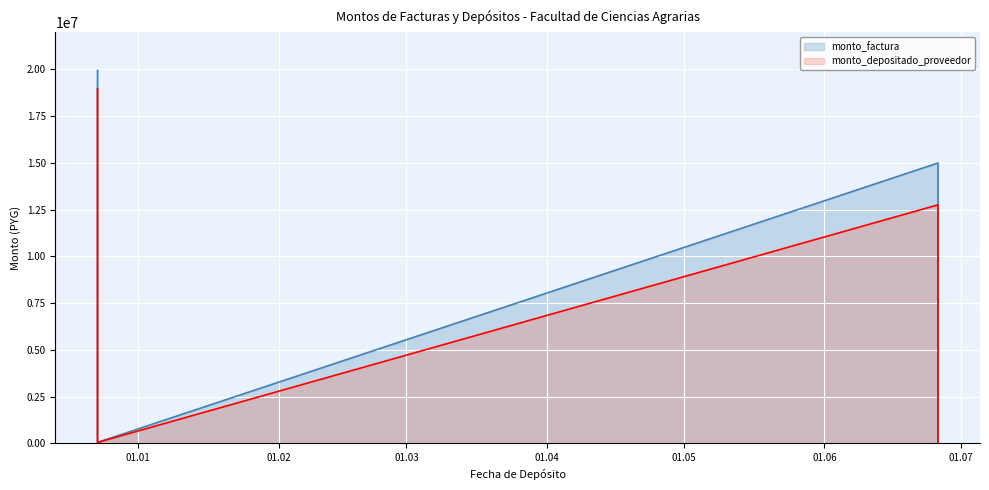

What is the approximate value of monto_depositado_proveedor at 2017-06-26, to the nearest 100?

12756700